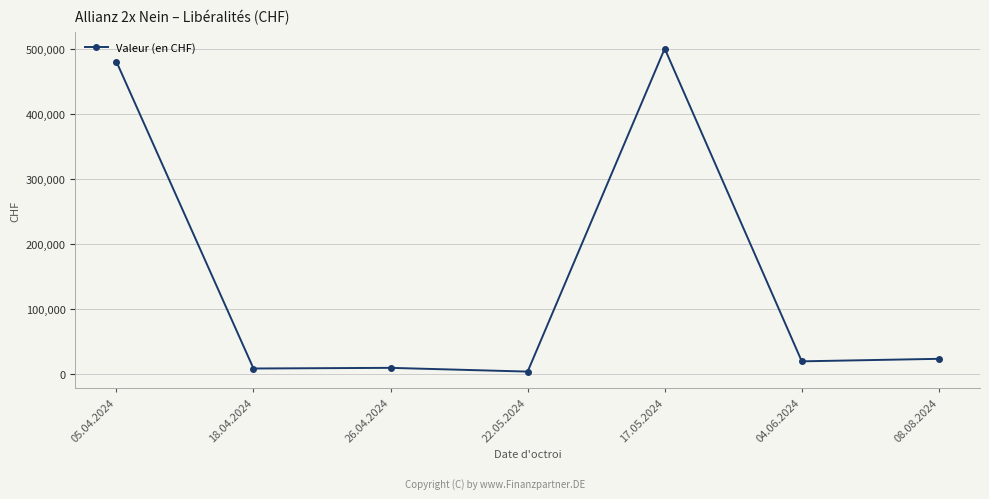

Read the value at 22.05.2024.

4250.0